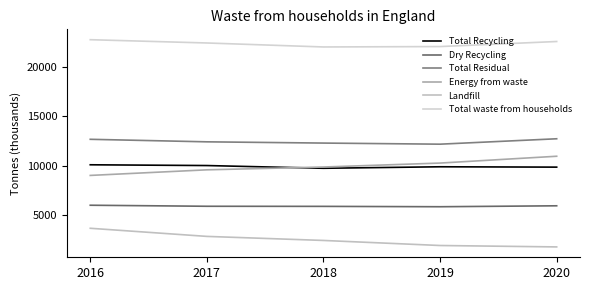

Does the chart display data point markers on the line(s)?

No